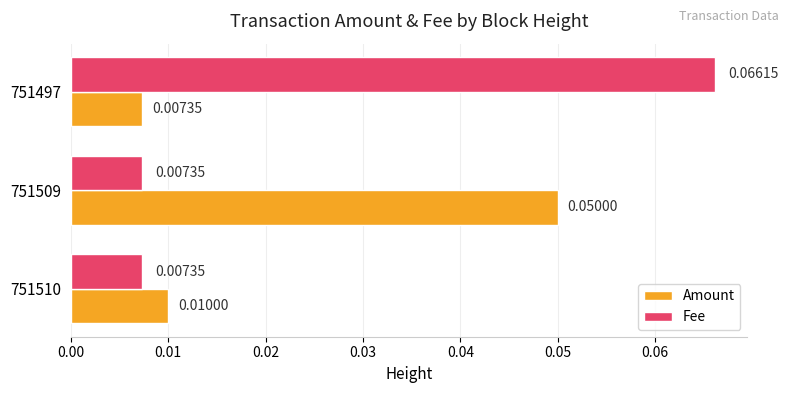

At how many categories does at least one series exceed 0?

3